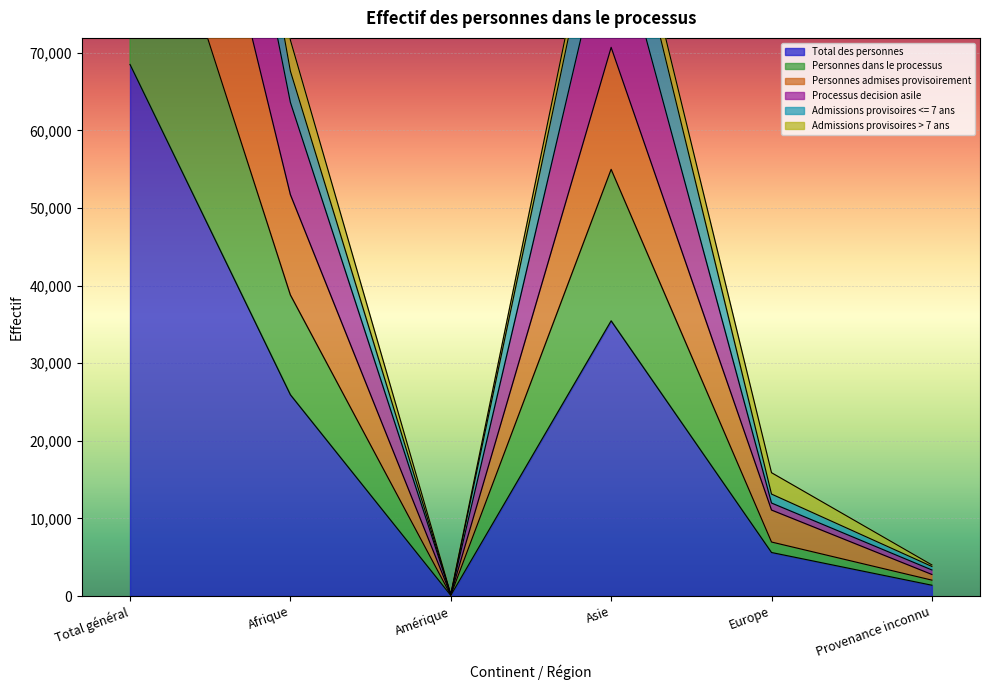

Is the value of Processus decision asile at Total général greater than the value of Personnes dans le processus at Amérique?

Yes